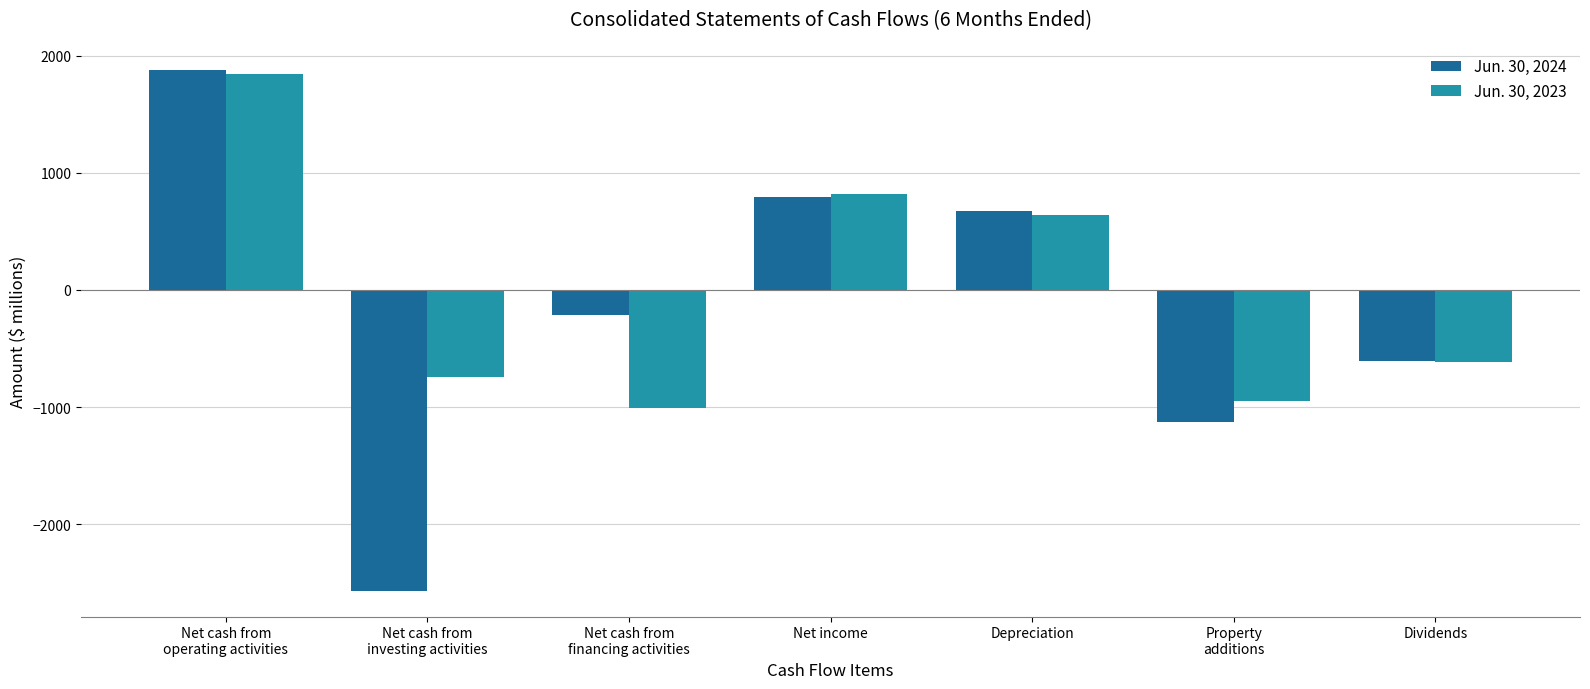

Is the value of Jun. 30, 2024 at Property
additions greater than the value of Jun. 30, 2023 at Dividends?

No